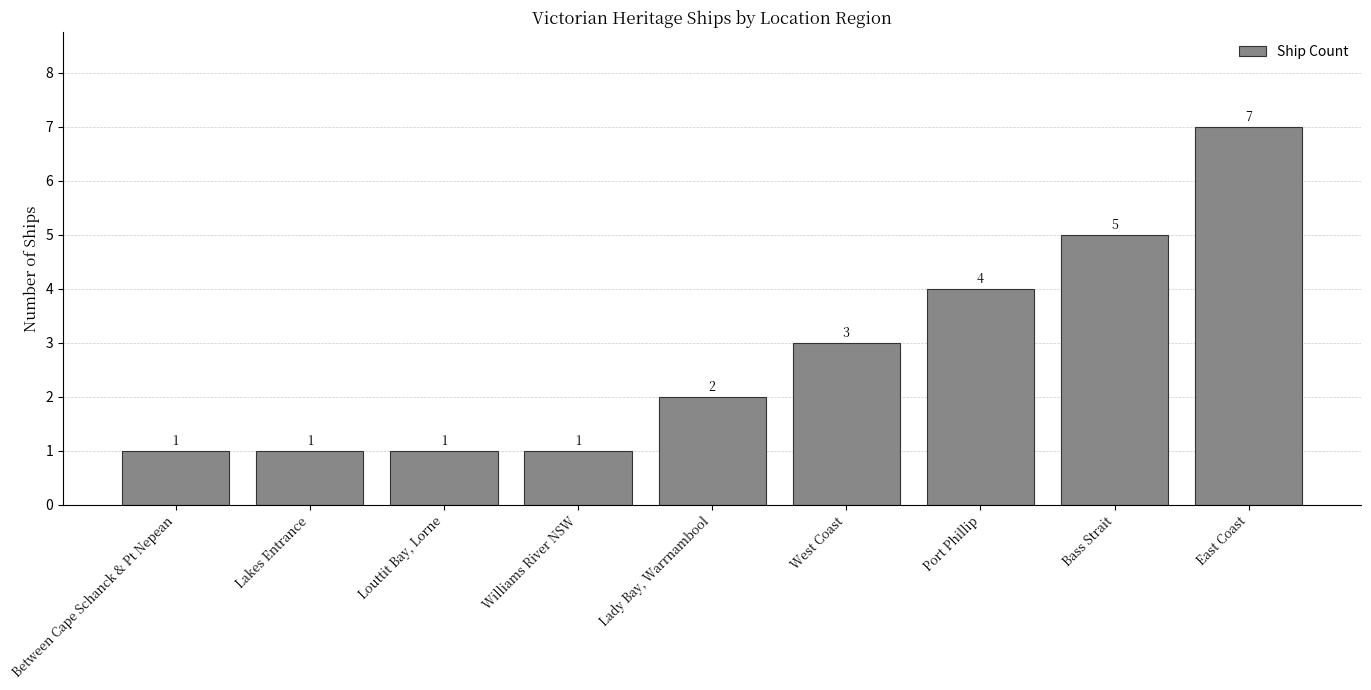

Are the bars horizontal?

No